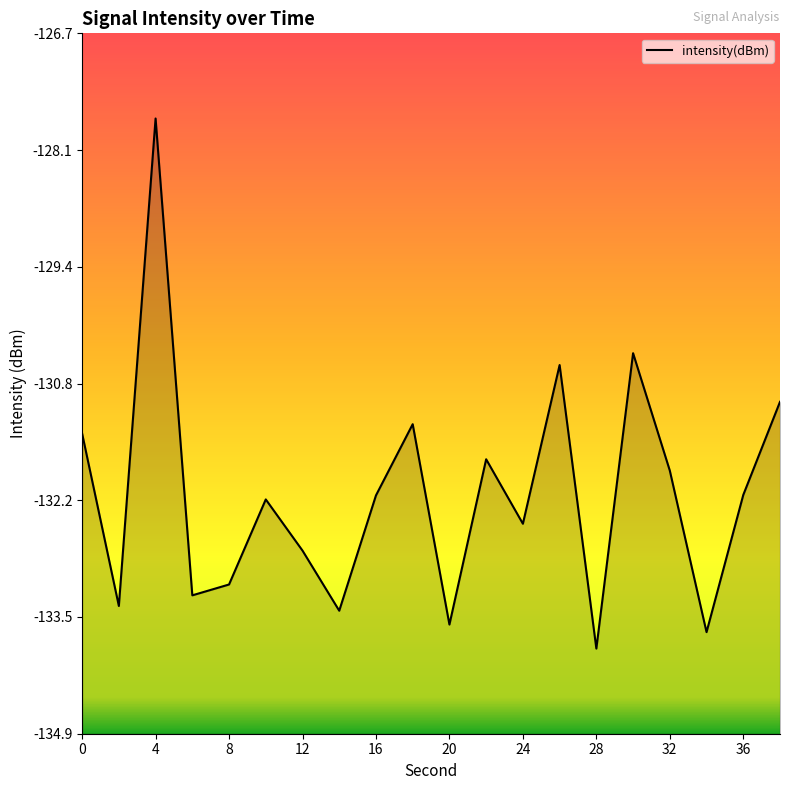

Reading left to right, list all the values displayed in this chart.

-131.4	-133.4	-127.7	-133.3	-133.2	-132.2	-132.8	-133.5	-132.1	-131.3	-133.6	-131.7	-132.4	-130.6	-133.9	-130.4	-131.8	-133.7	-132.1	-131.0